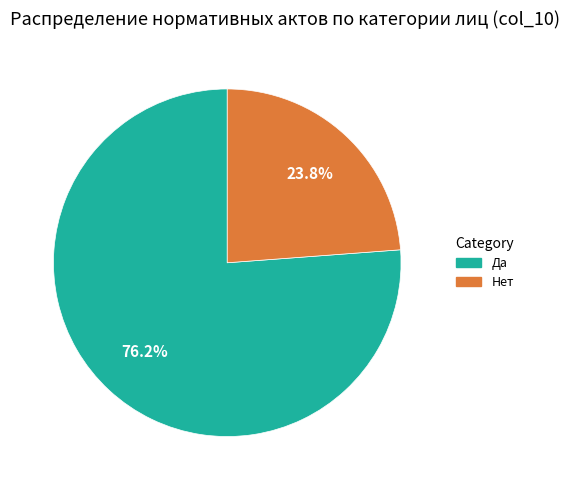

What is the smallest slice in the pie chart?

Нет